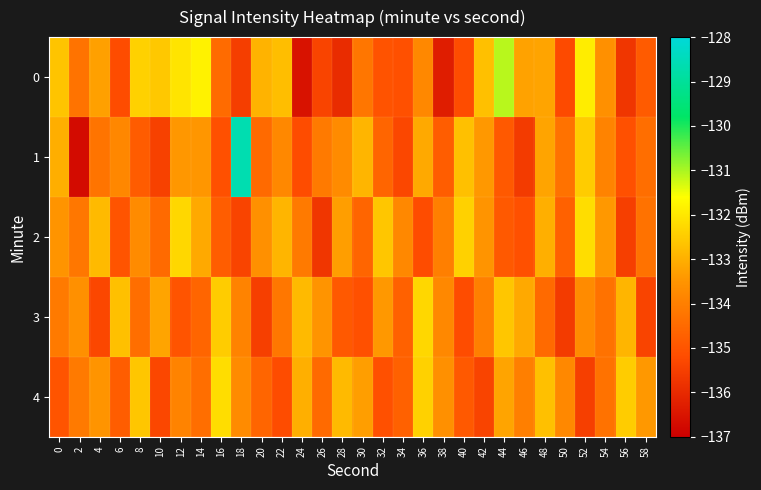

What is the total value across all series at 2?

-672.9